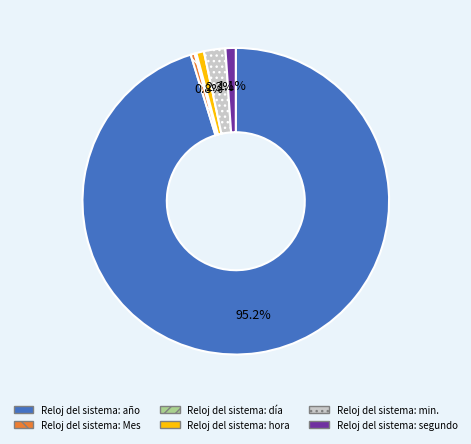

Which category has the biggest portion of the pie?

Reloj del sistema: año